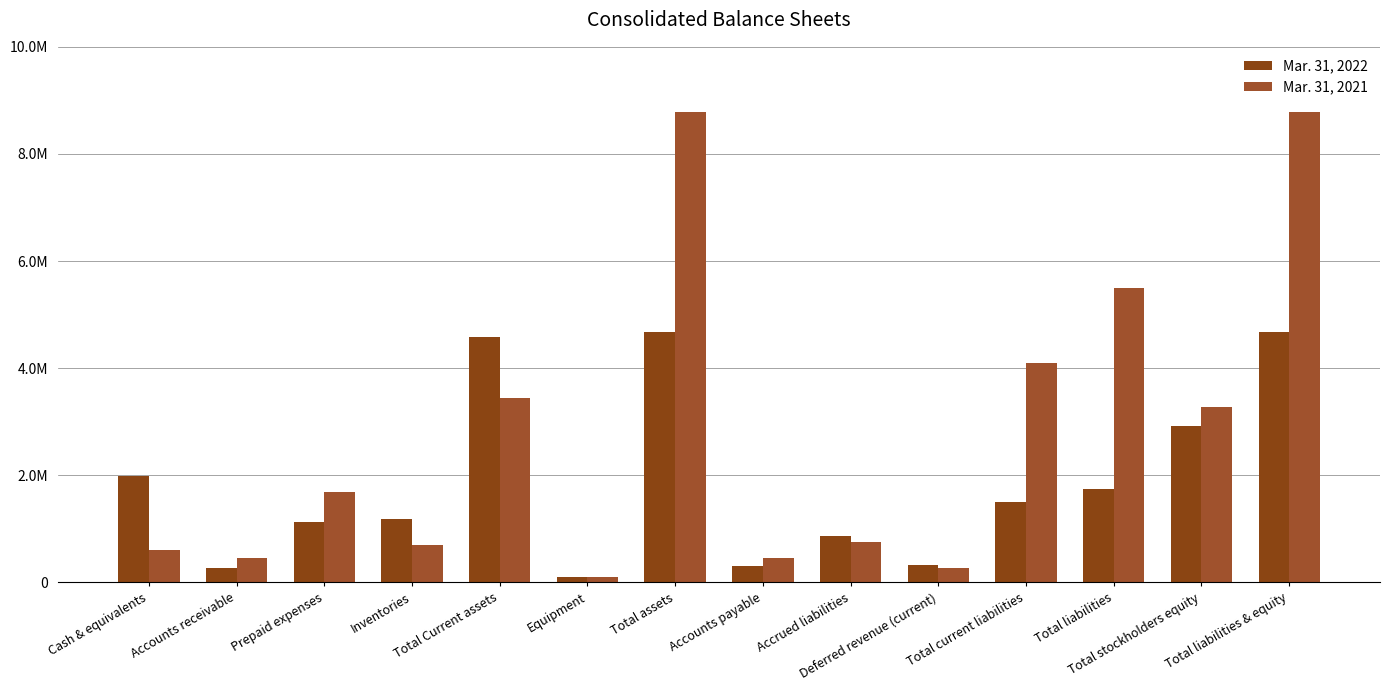

True or false: Mar. 31, 2022 has a value of 1991377 at Cash & equivalents.

True